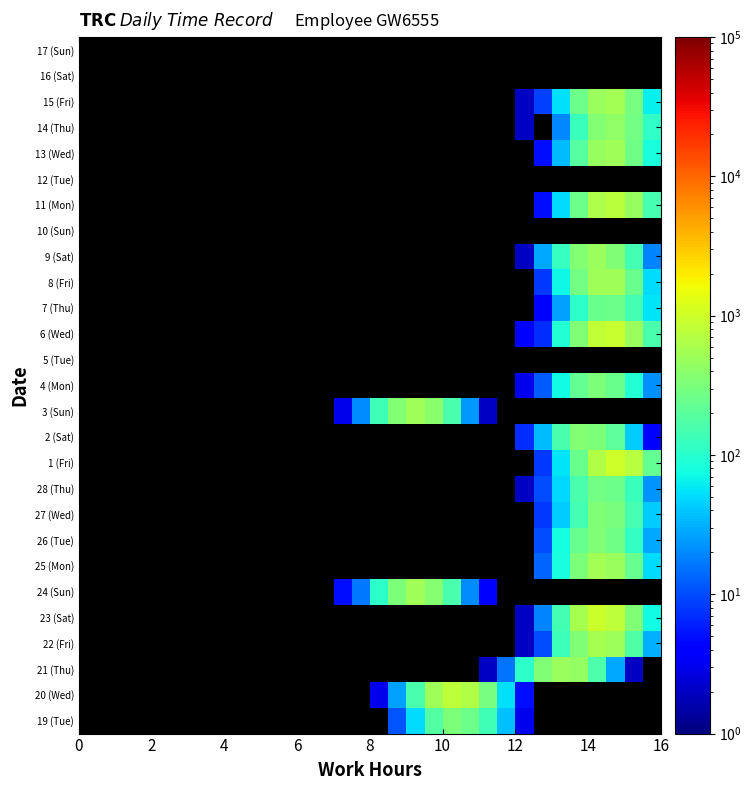

What is the minimum value shown in the chart?

2.0